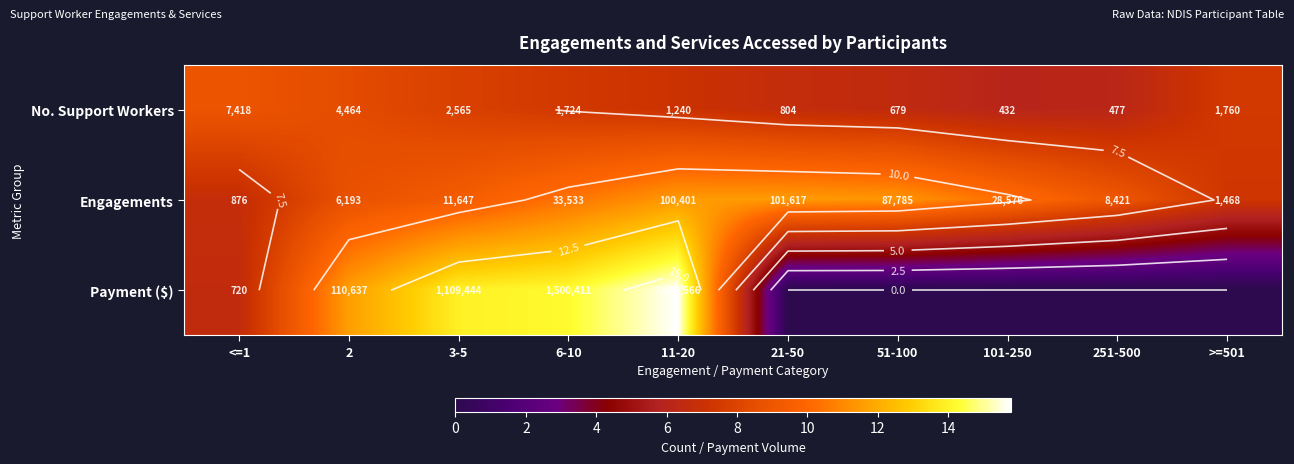

Read the Engagements value at 101-250.

10.3